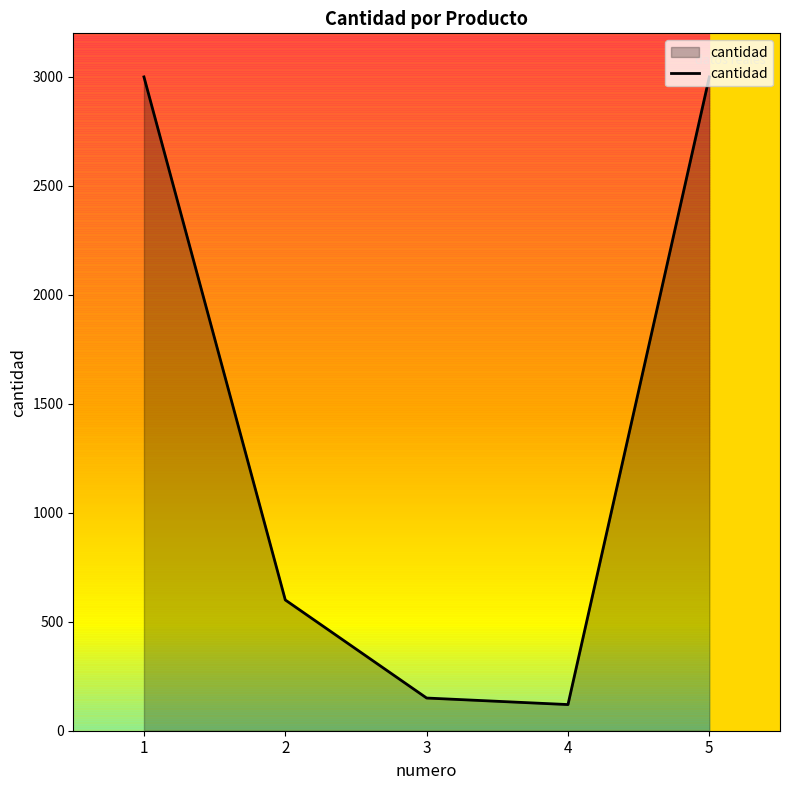

Approximately how many times larger is the value at 2 compared to 3?

4.0